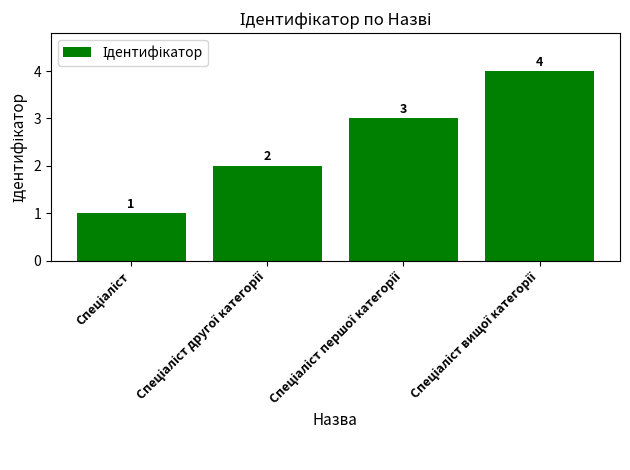

What is the maximum value shown in the chart?

4